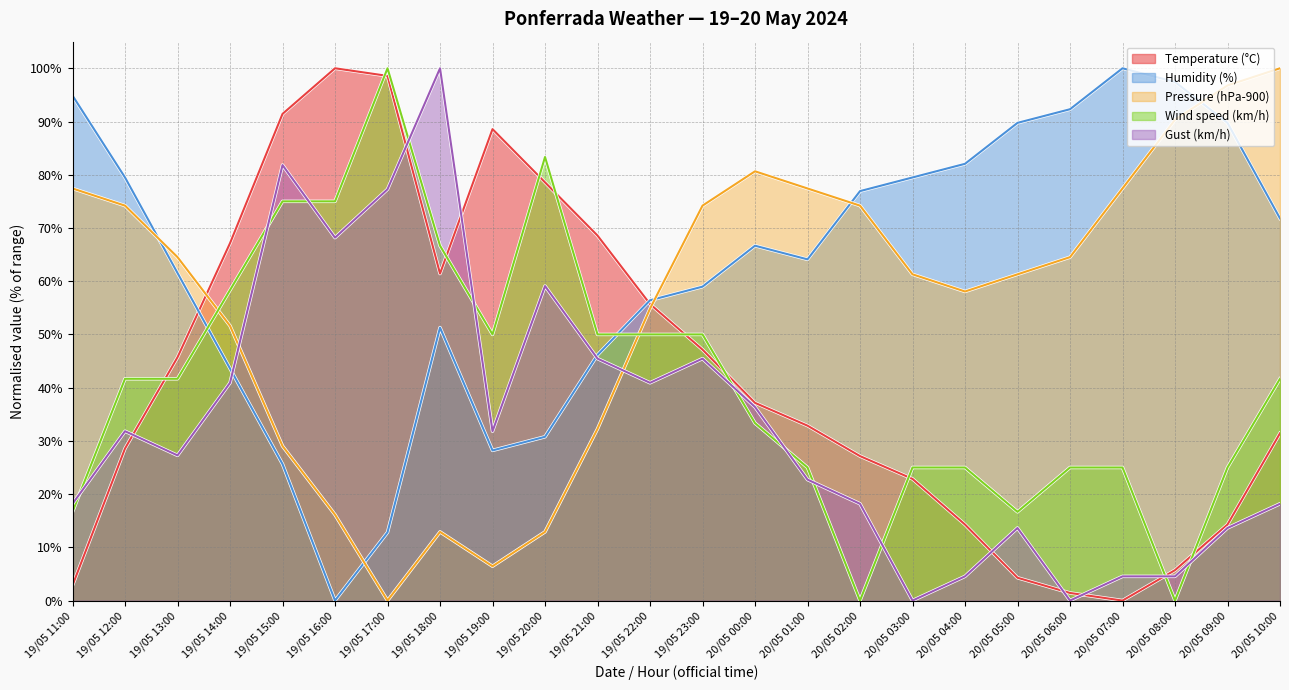

Where is the first local maximum for Gust (km/h)?

19/05 12:00